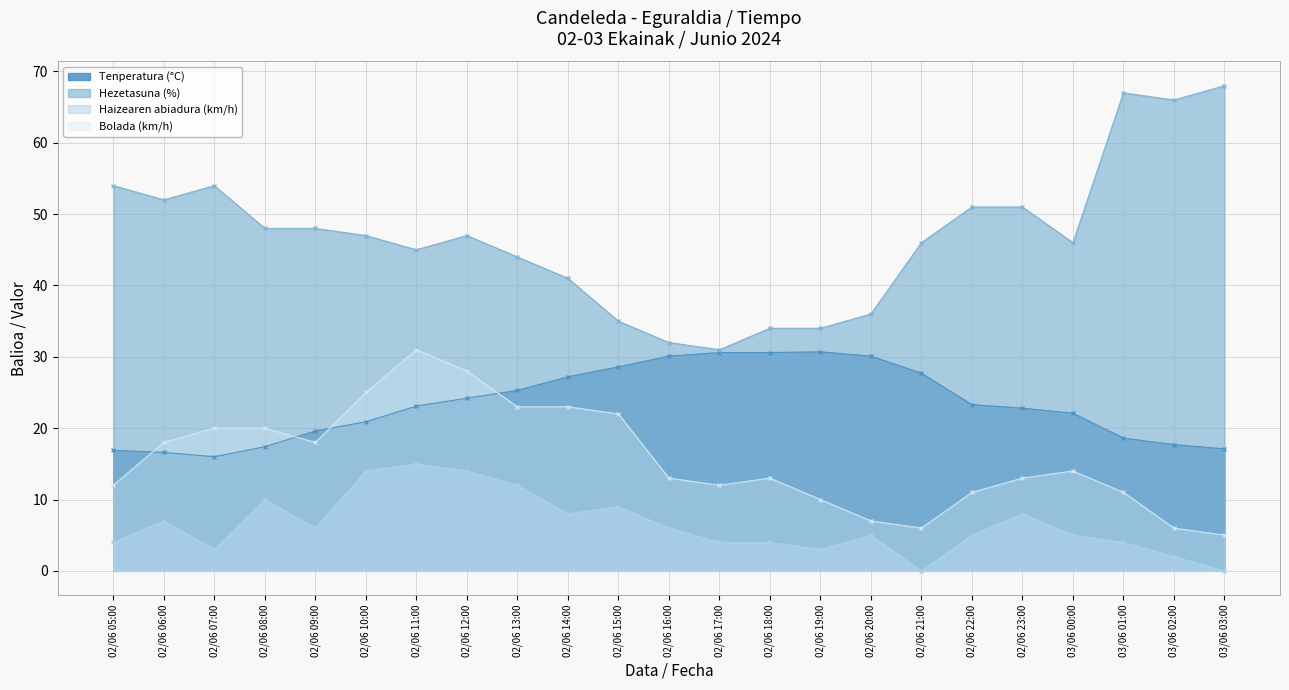

List the series in order of their peak value, highest first.

Hezetasuna (%), Bolada (km/h), Tenperatura (°C), Haizearen abiadura (km/h)